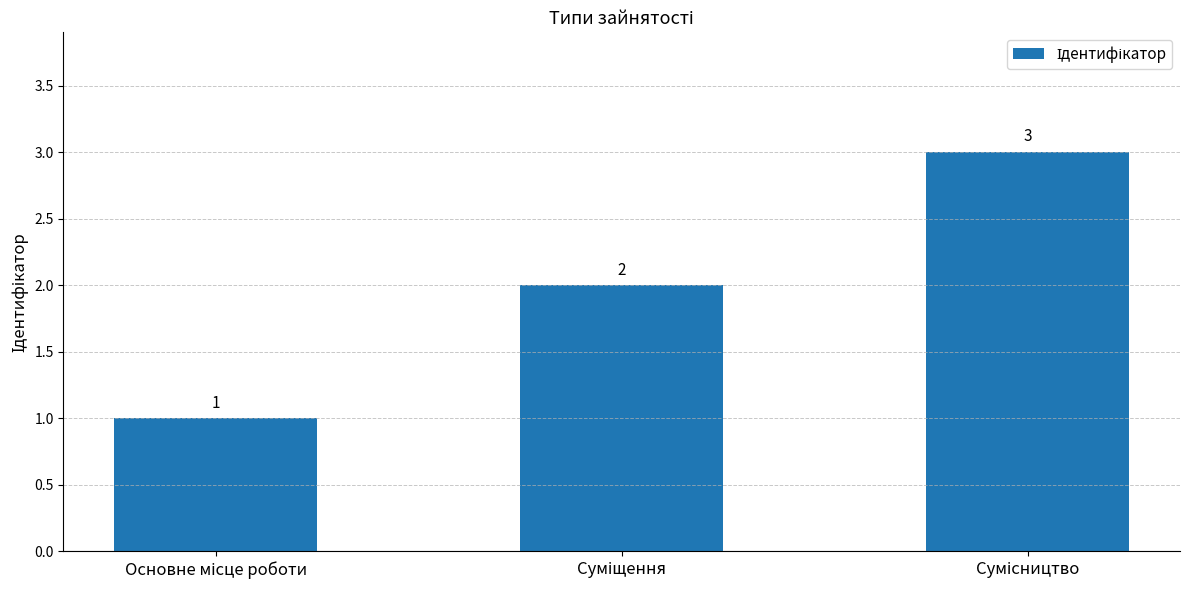

What is the maximum value shown in the chart?

3